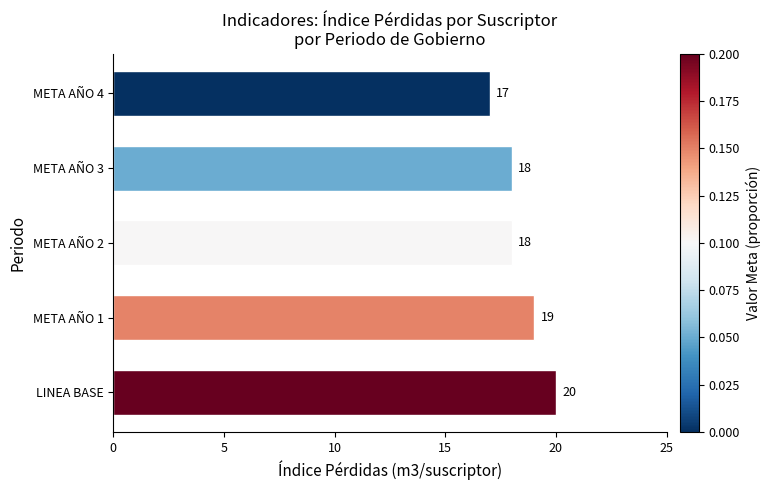

Count the values in the range 18 to 19.

3